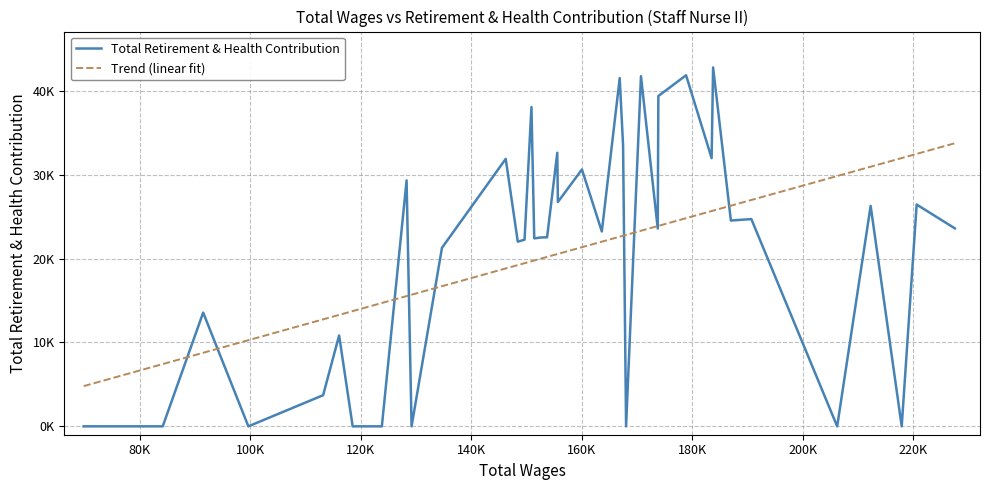

What are all the series names shown in the legend?

Total Retirement & Health Contribution, Trend (linear fit)